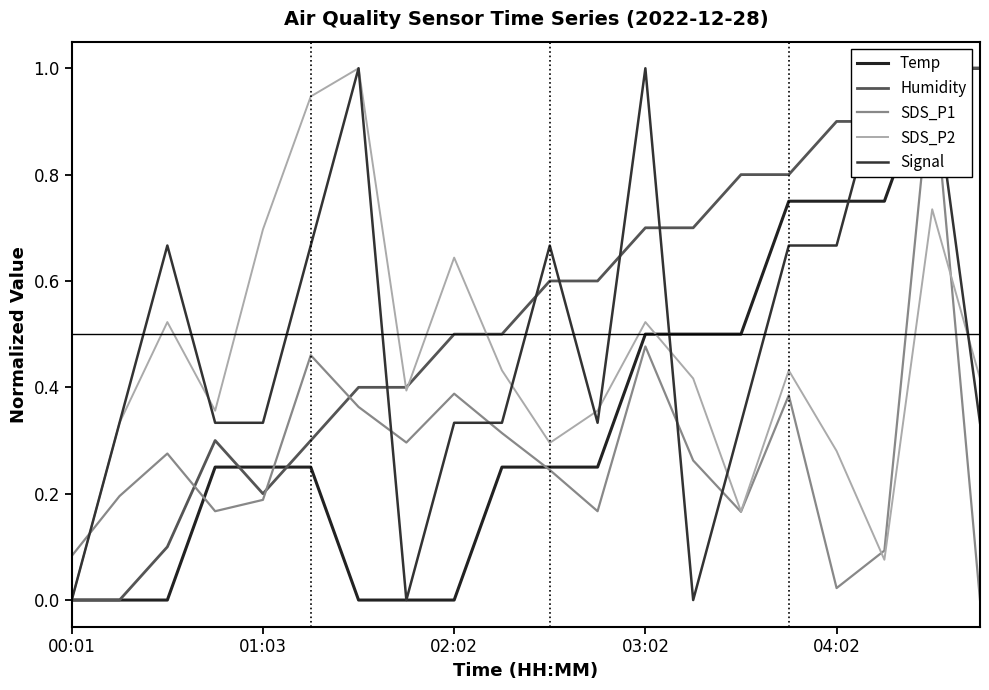

What is the highest value of the SDS_P2 series?

1.0